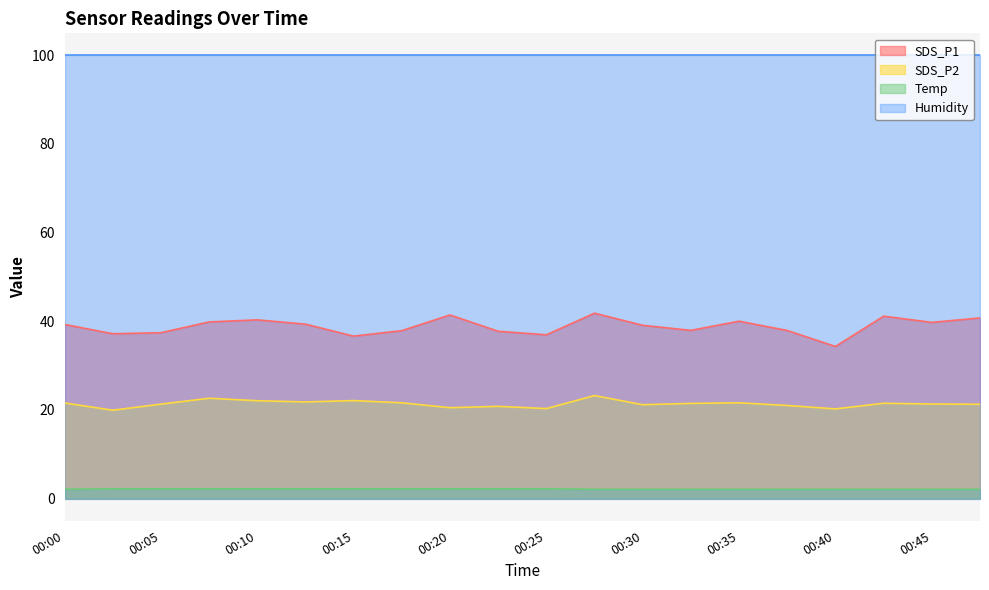

What is the maximum value shown in the chart?

99.9